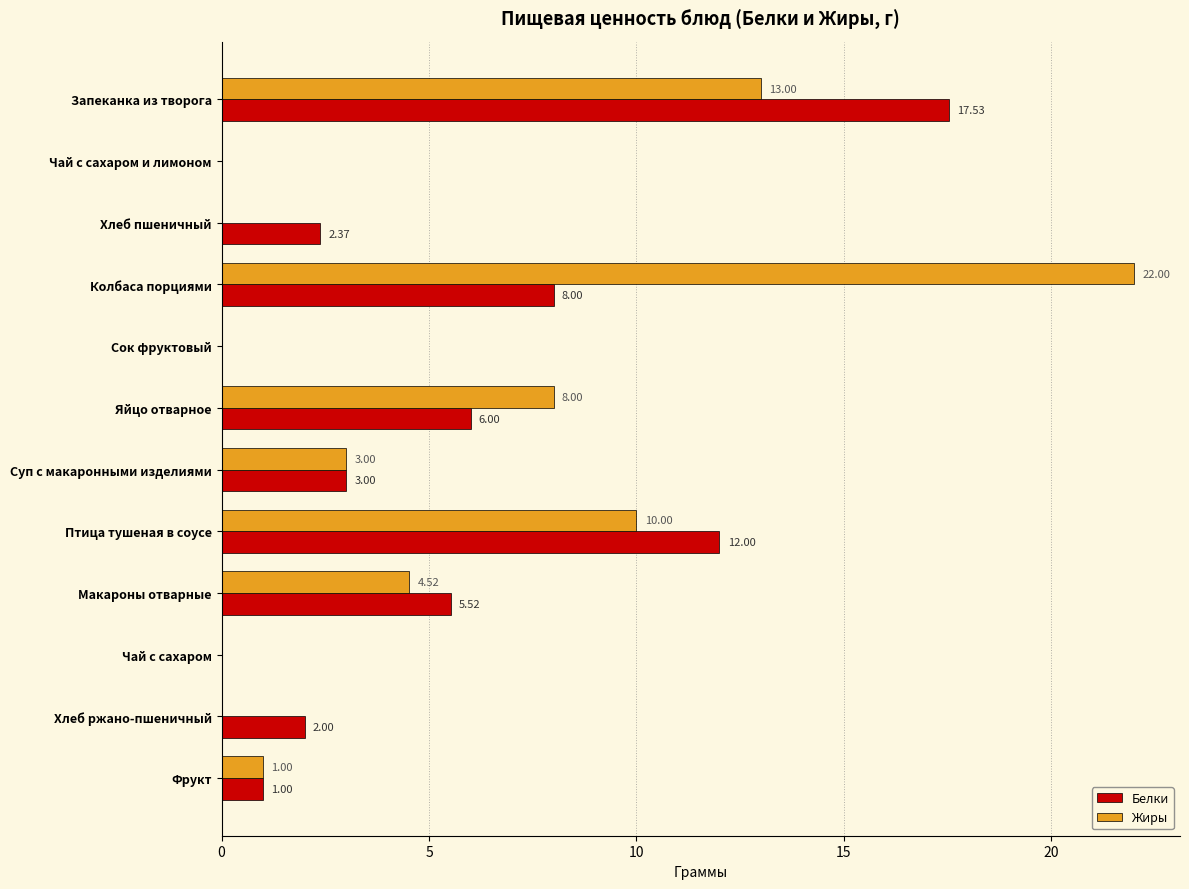

Which category has the highest value in the Жиры series?

Колбаса порциями